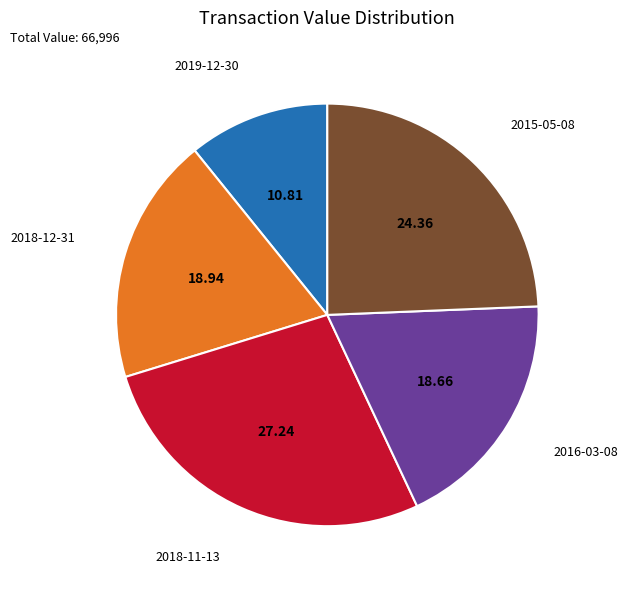

Does 2018-12-31 represent more than half of the total?

No